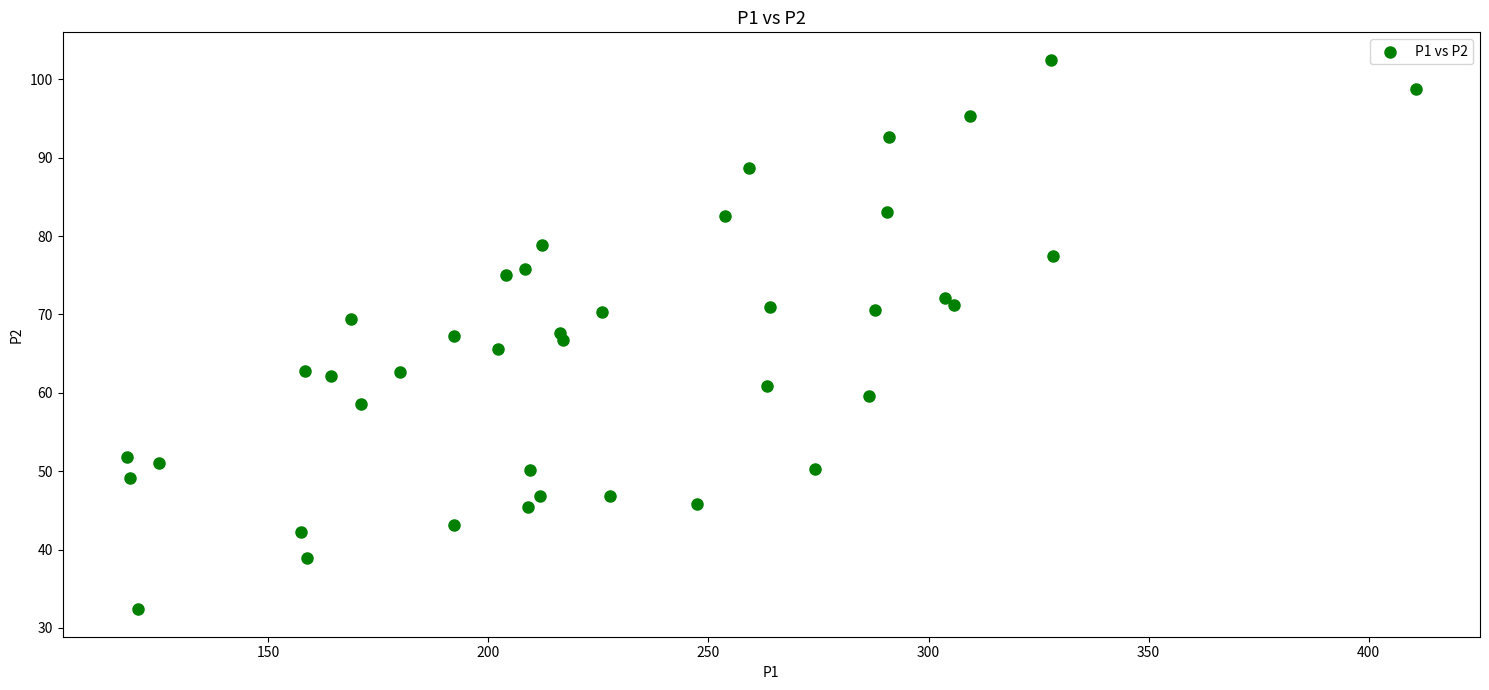

What is the range of Y values (max minus min)?

70.1